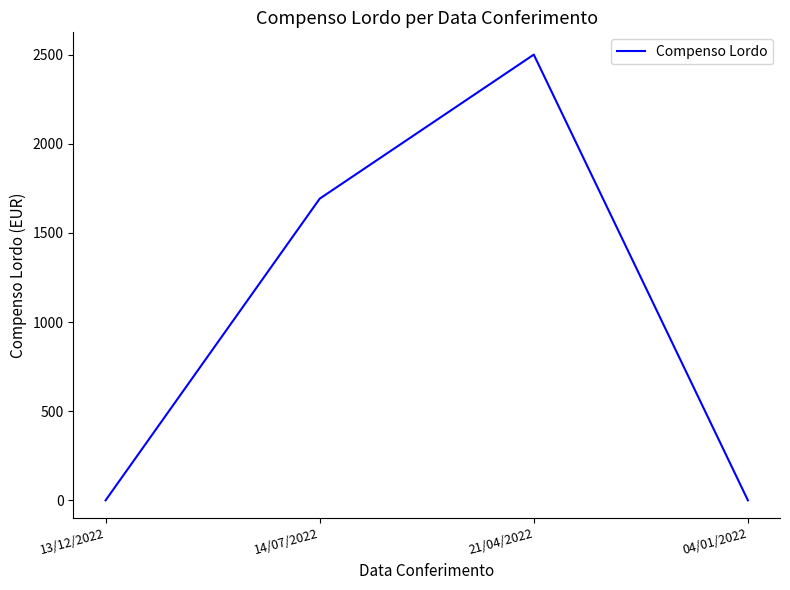

Reading left to right, what are all the values shown in this chart?

0	1692	2500	0